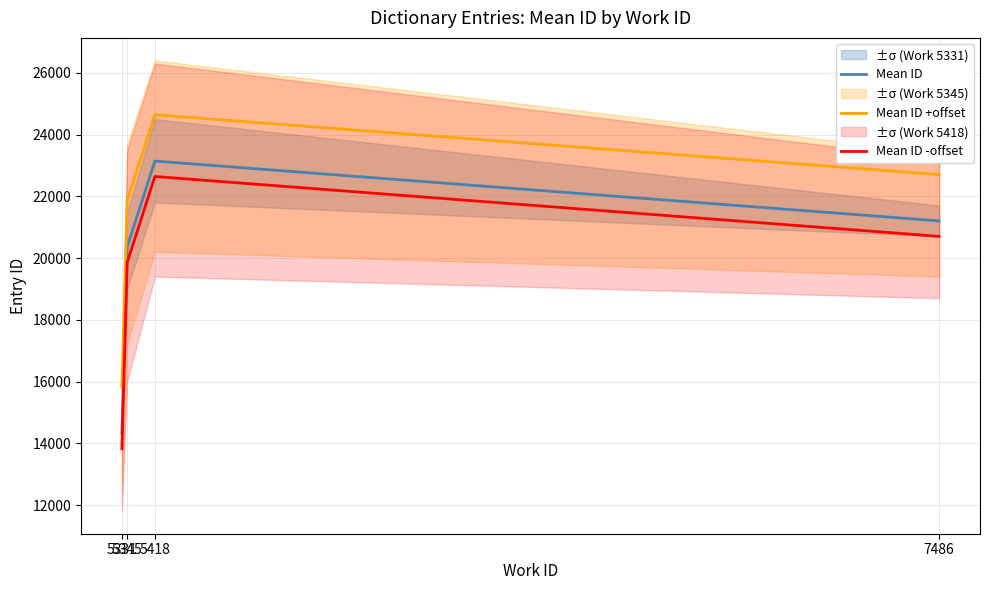

What are all the series names shown in the legend?

Mean ID, Mean ID +offset, Mean ID -offset